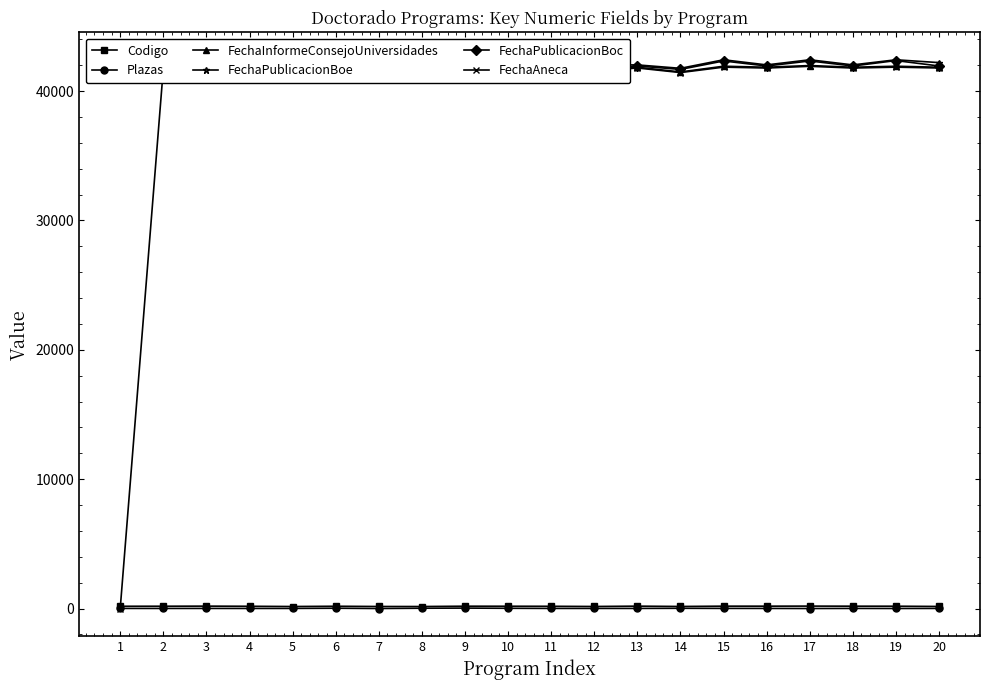

Which category has the lowest value across all series?

1